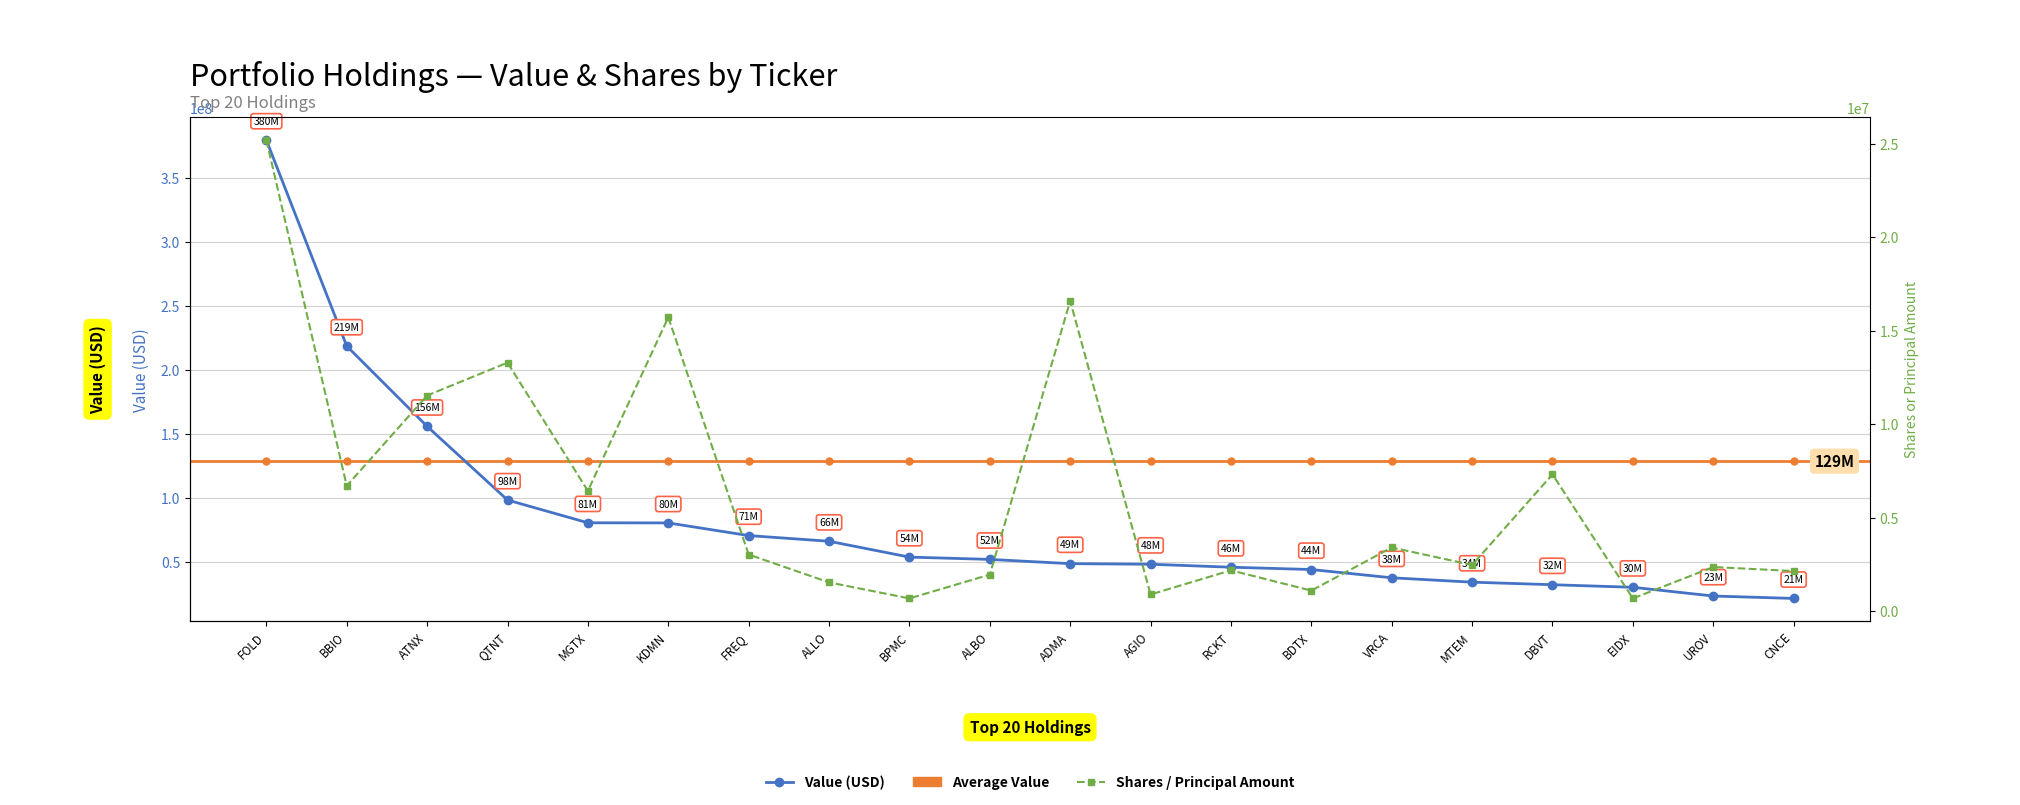

At which label is Average Value closest to 128710050?

FOLD